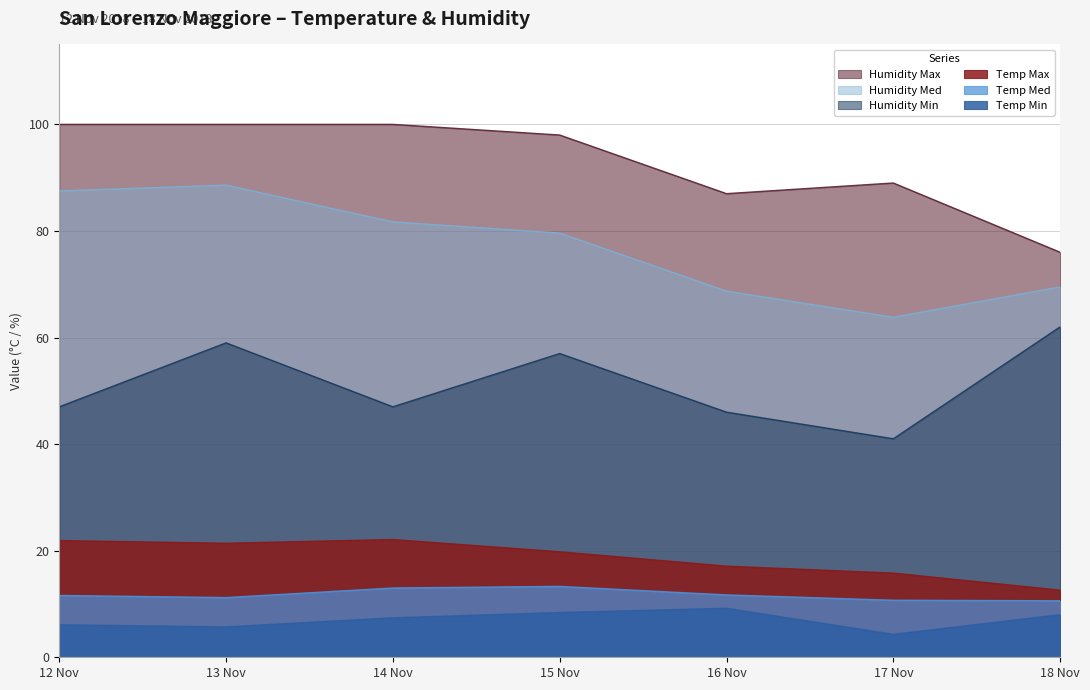

Where does the Humidity Max series first go above 98?

12 Nov